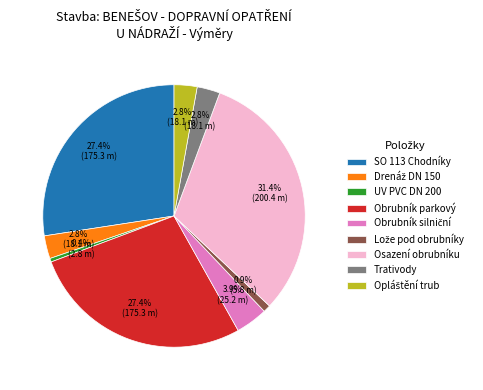

Is there a majority slice in this chart?

No